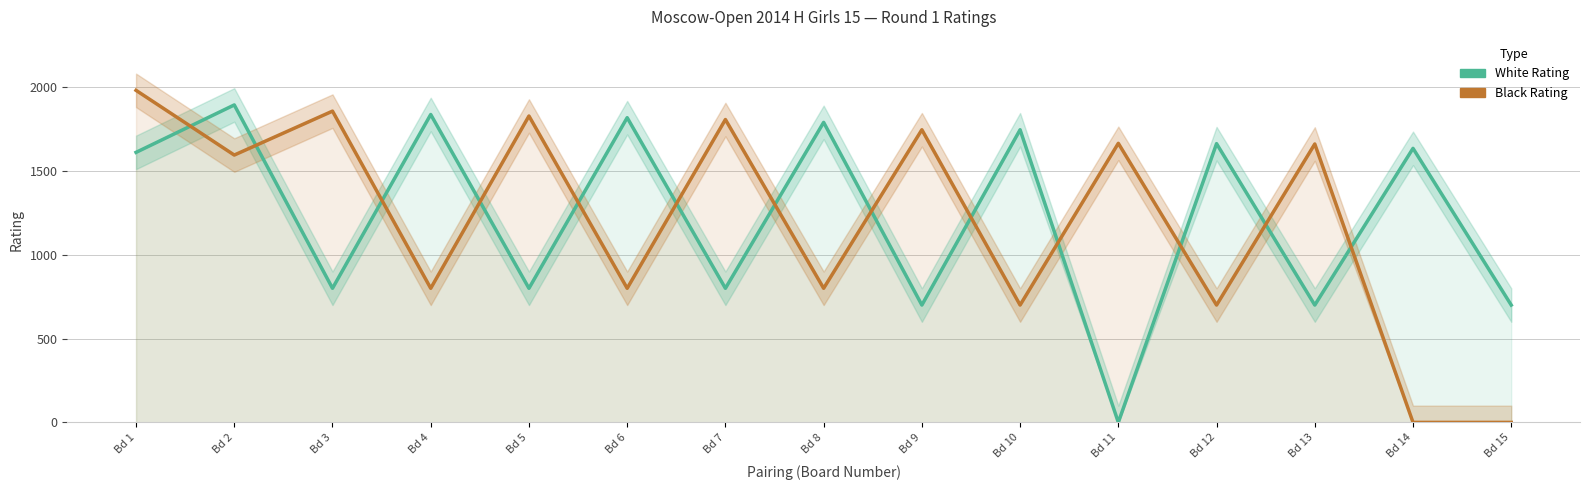

Which series has the largest total across all categories?

White Rating